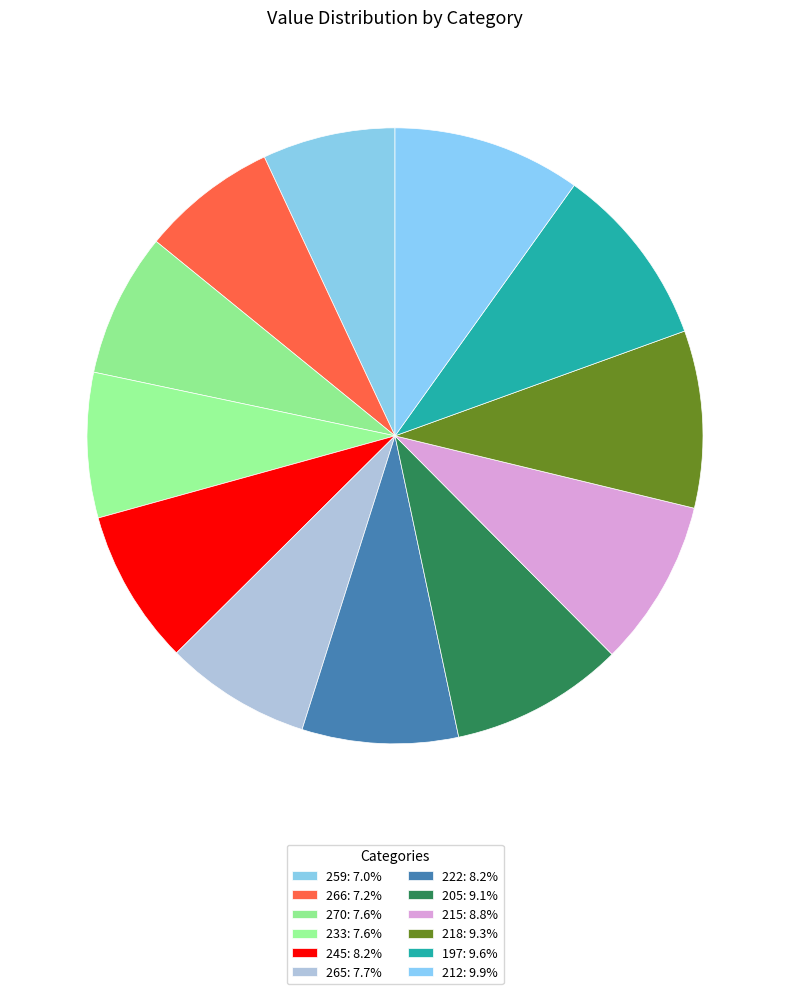

True or false: 266 accounts for 1% of the total.

False